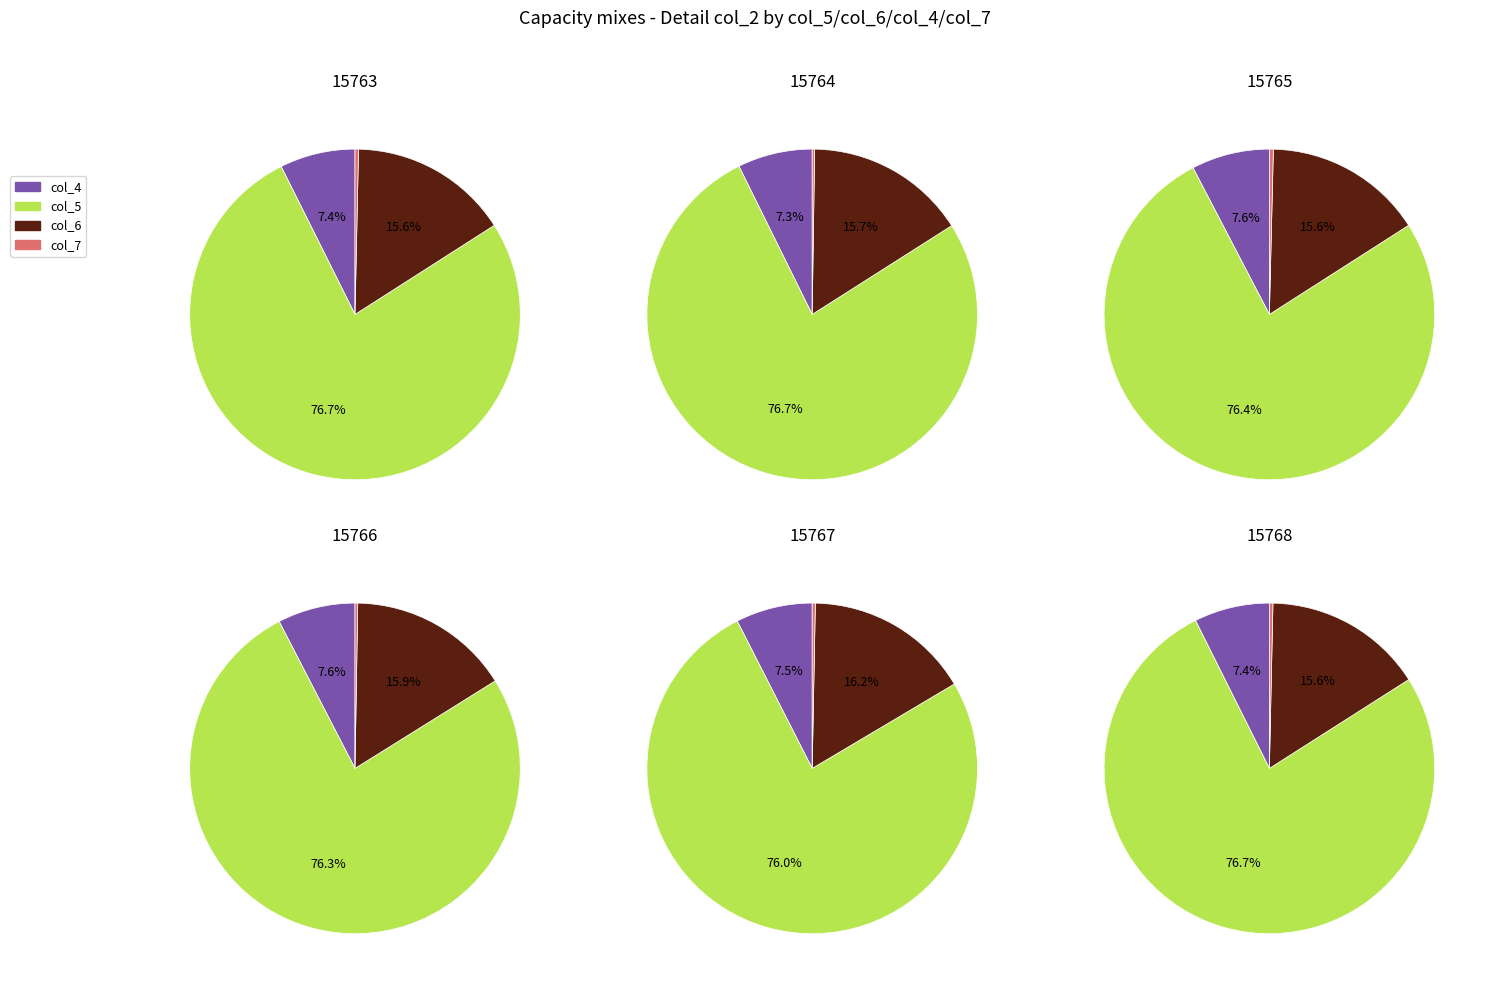

How much of the chart is everything except 15768?

83.5%